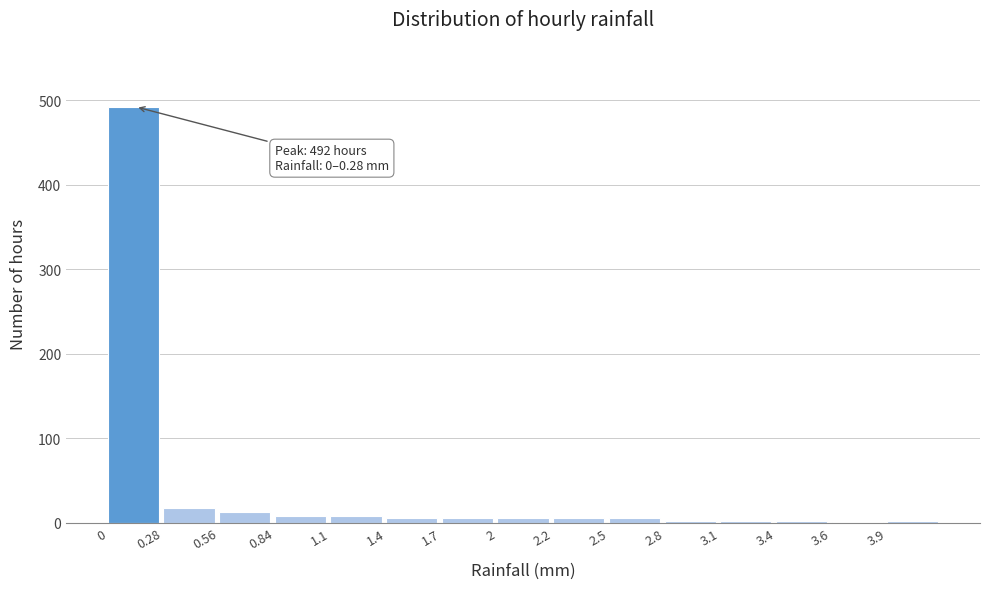

Which range on the x-axis has the tallest bar?

0.00 to 0.28